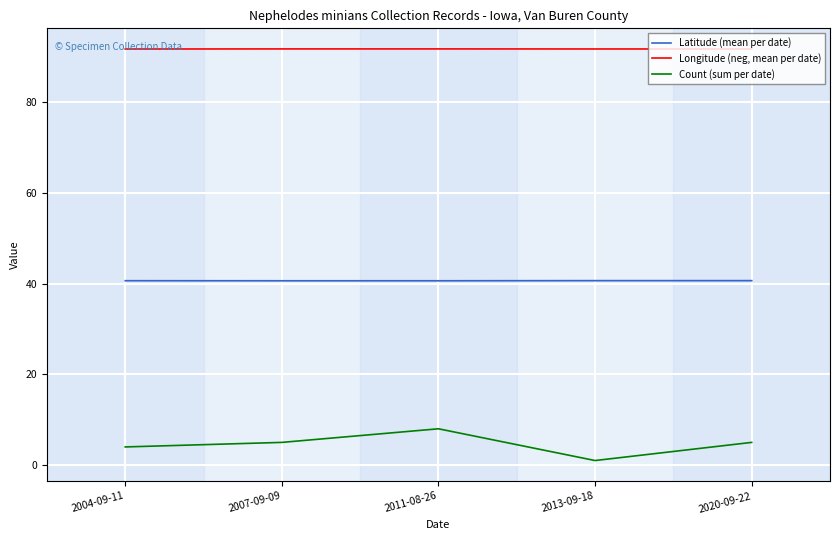

Is this an area chart (filled region under the line)?

No